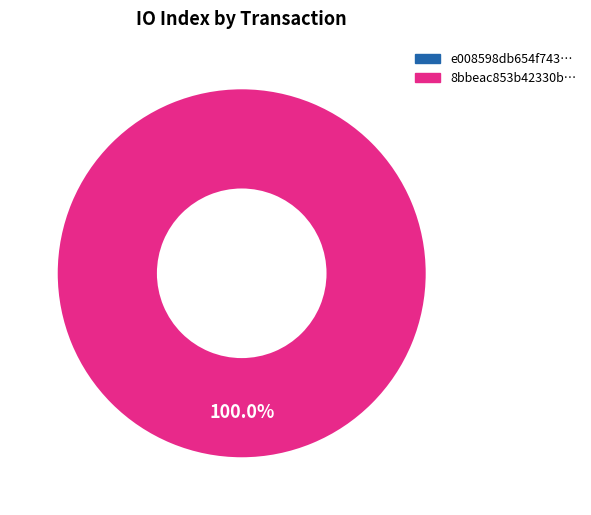

Rank the categories by value from lowest to highest.

tx_hash_0, tx_hash_1